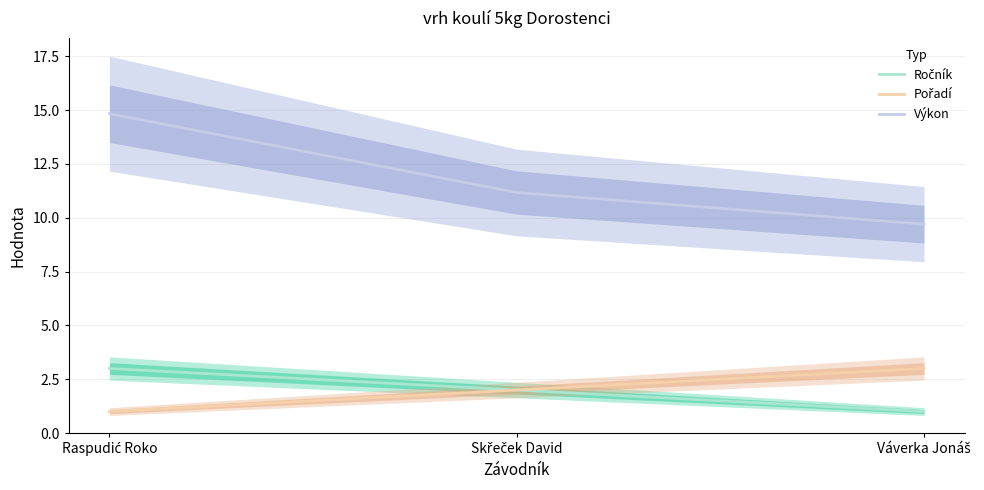

What is the total value across all series at Váverka Jonáš?

13.7